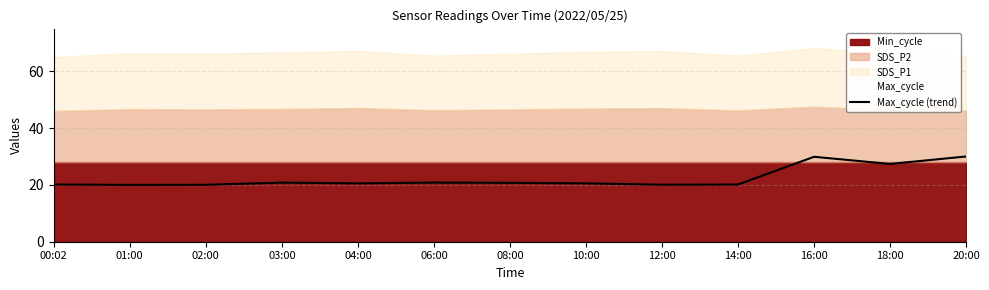

At which label is the value closest to 25?

18:00